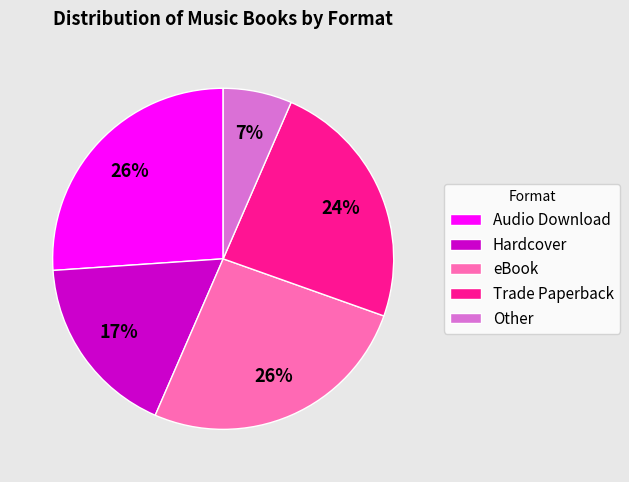

Between Hardcover and Other, which is larger?

Hardcover